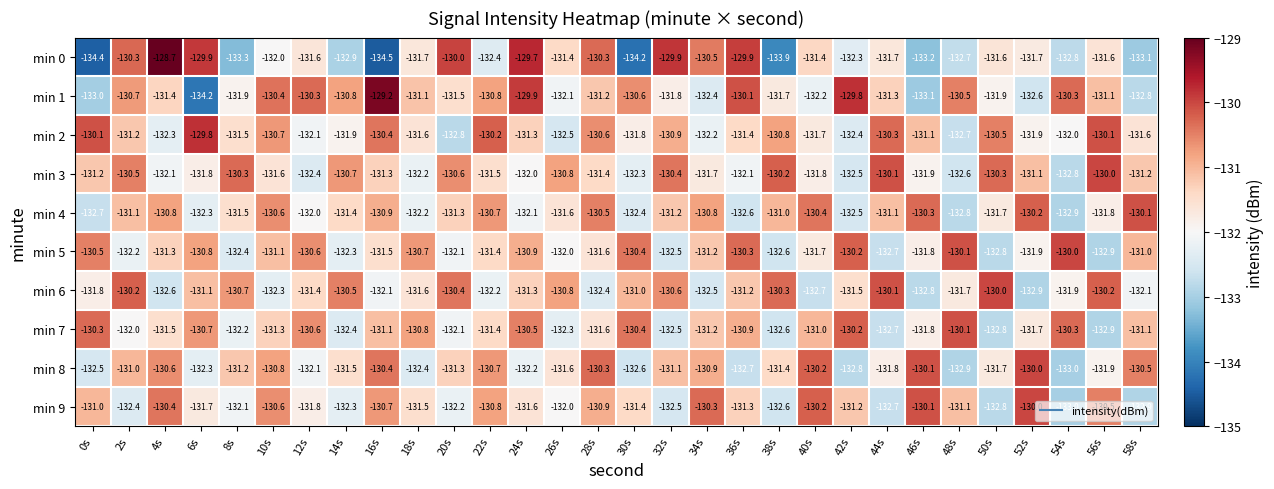

At which label is min 6 closest to -131?

30s